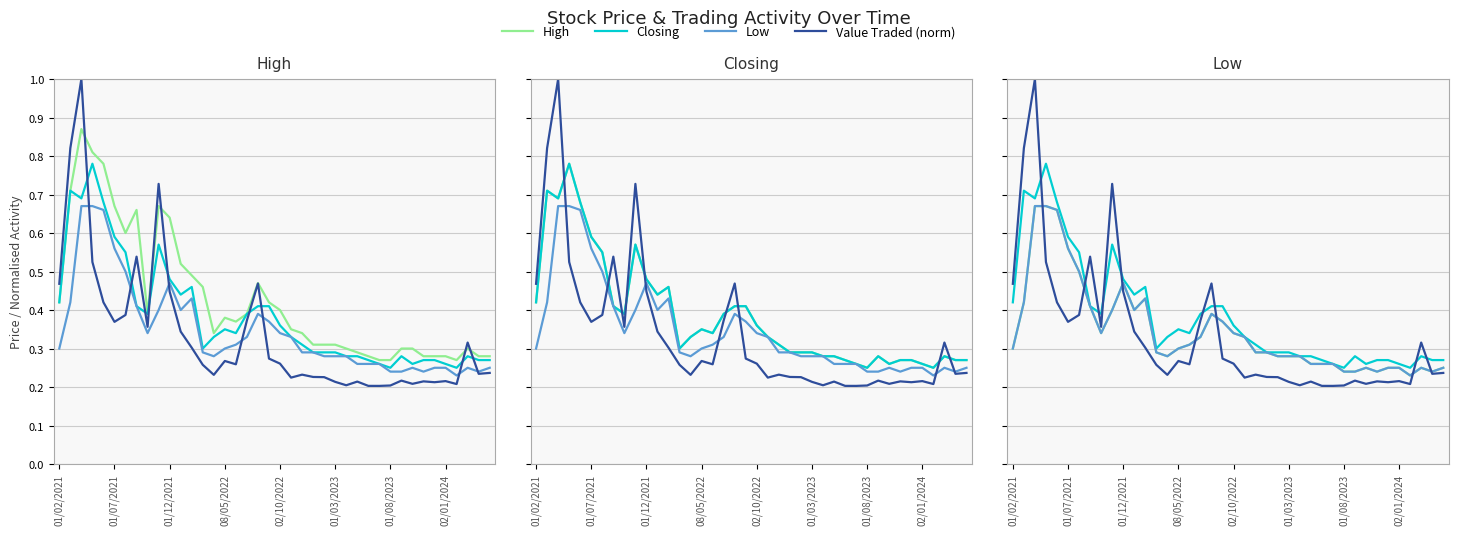

Between 16 and 27, which series saw the biggest shift?

Closing